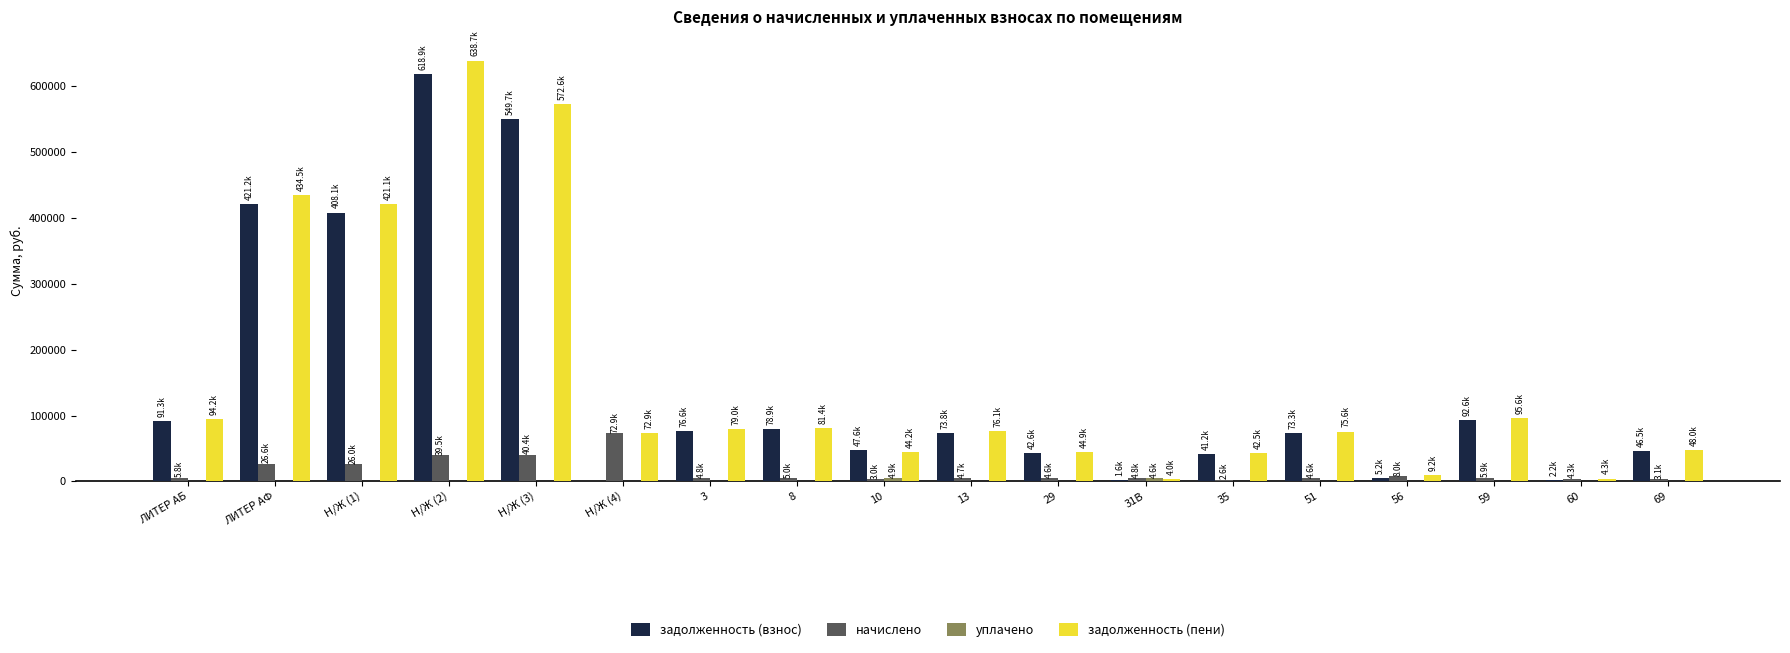

Where is задолженность (пени) nearest to the value 321319?

Н/Ж (1)